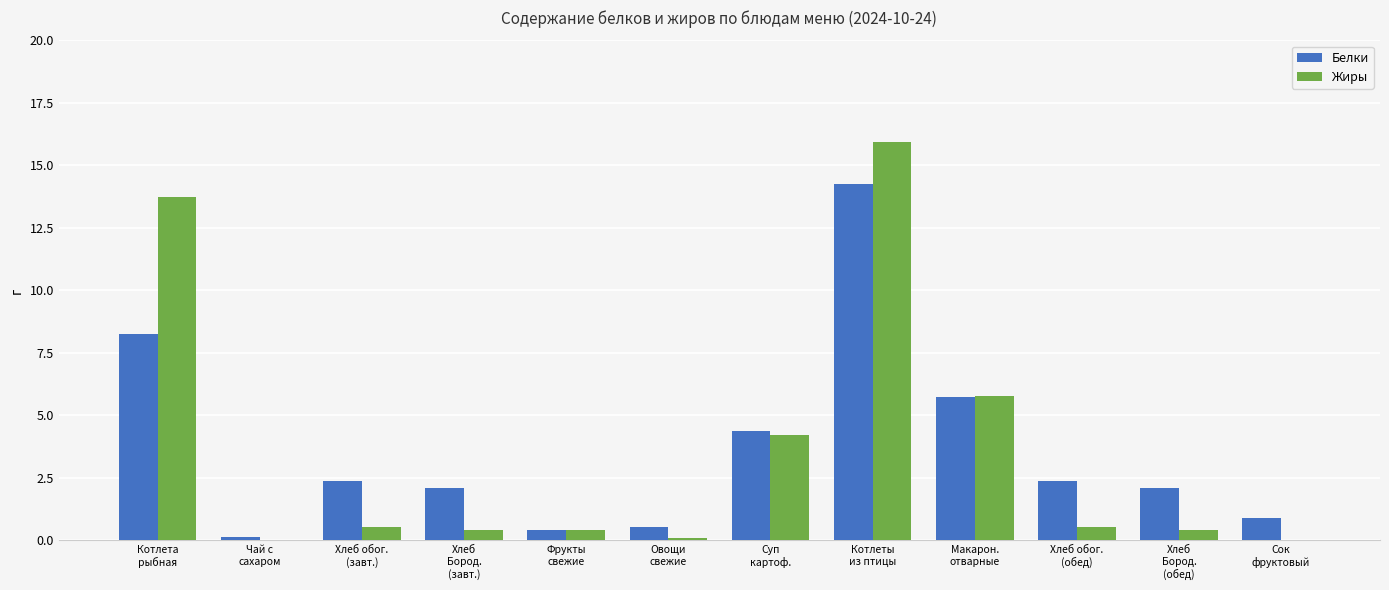

Count the number of data series in this chart.

2